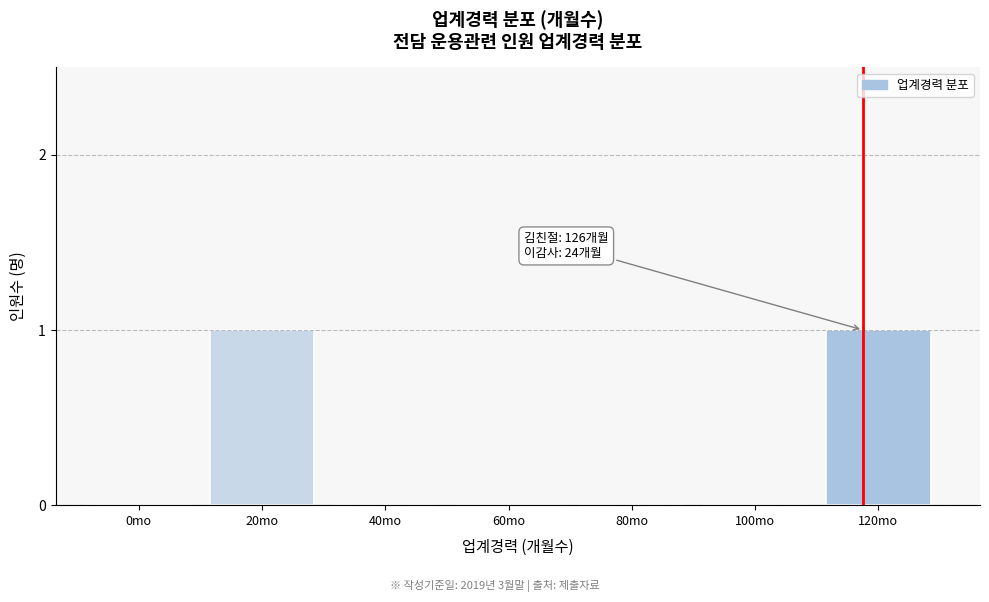

Reading left to right, list all the values displayed in this chart.

0mo=0	20mo=1	40mo=0	60mo=0	80mo=0	100mo=0	120mo=1